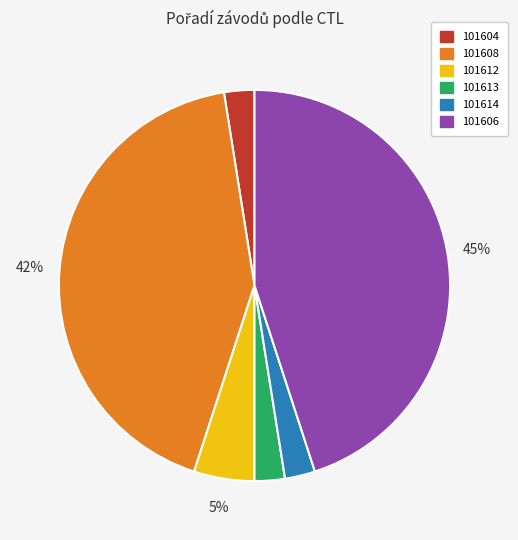

Which slice is the largest?

101606